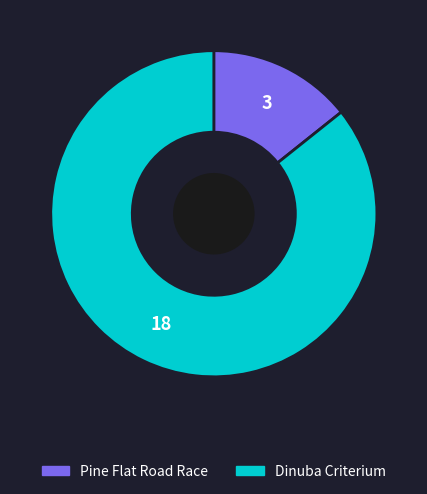

Is it true that Pine Flat Road Race is 24% of the pie?

False